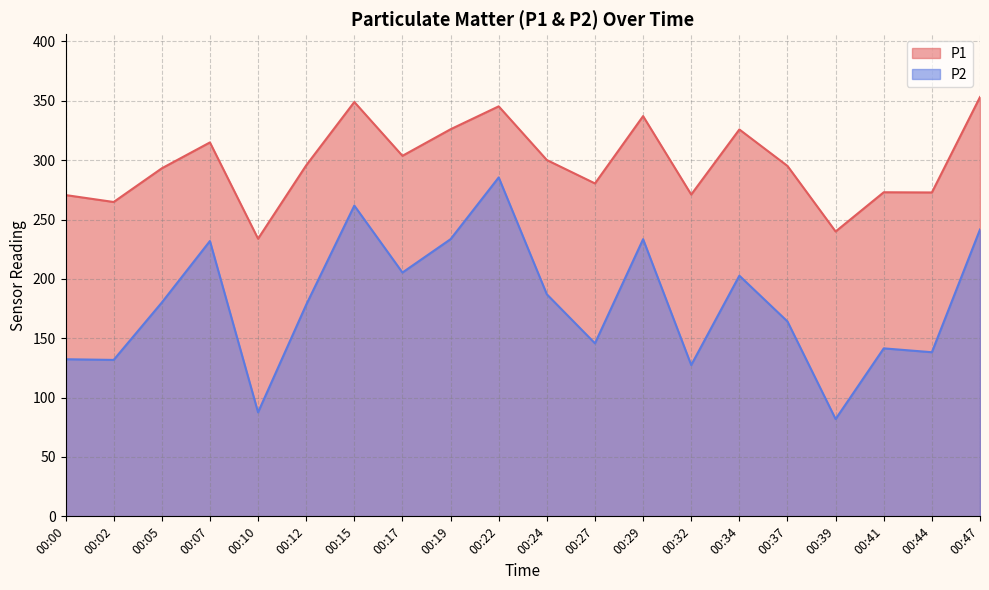

At which label is P1 closest to 293?

00:05